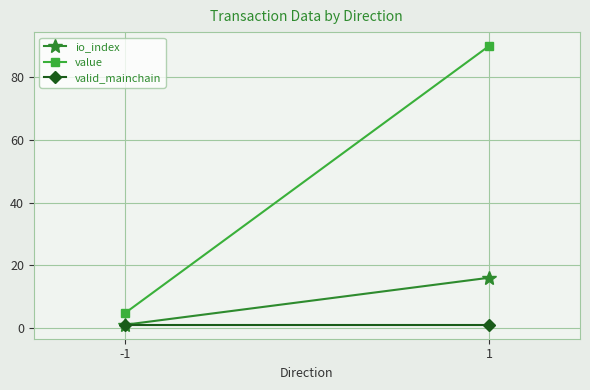

Between -1 and 1, which series saw the biggest shift?

value